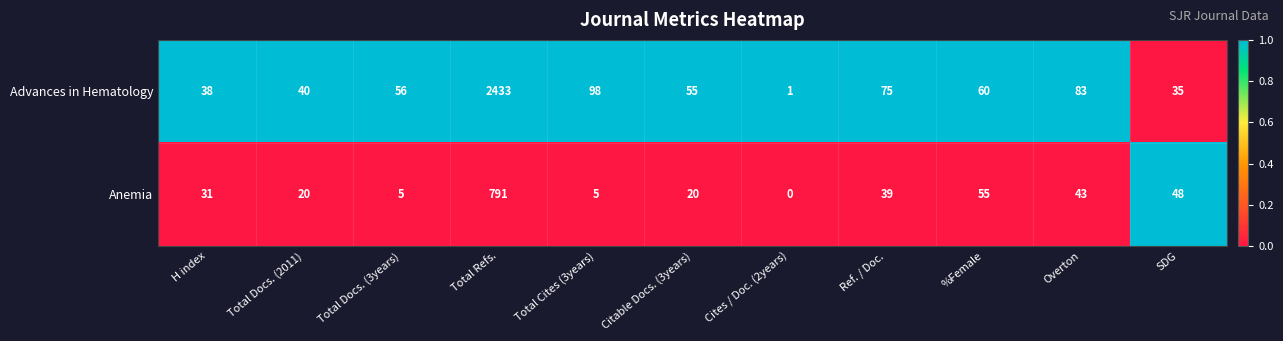

How many data points does each series have?

11